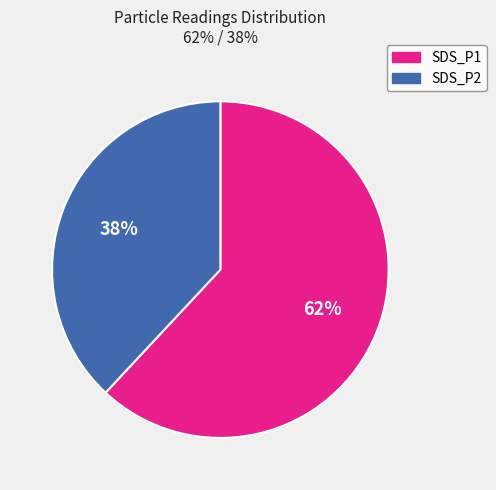

To the nearest percent, what is the combined percentage of SDS_P2 and SDS_P1?

100%